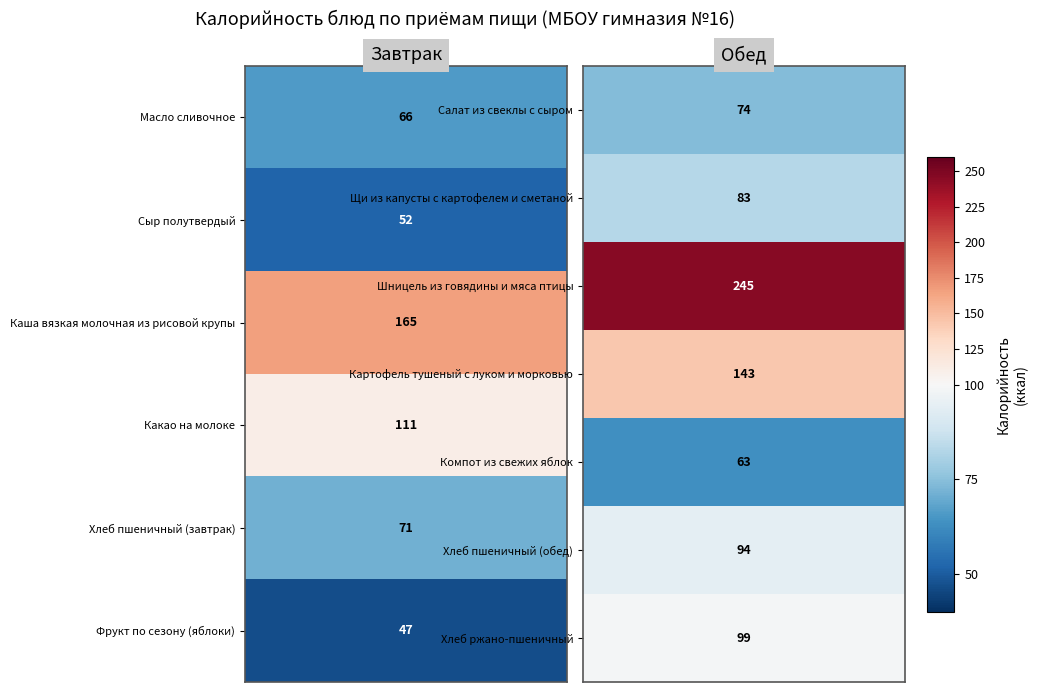

Between Масло сливочное and Какао на молоке, which is larger?

Какао на молоке